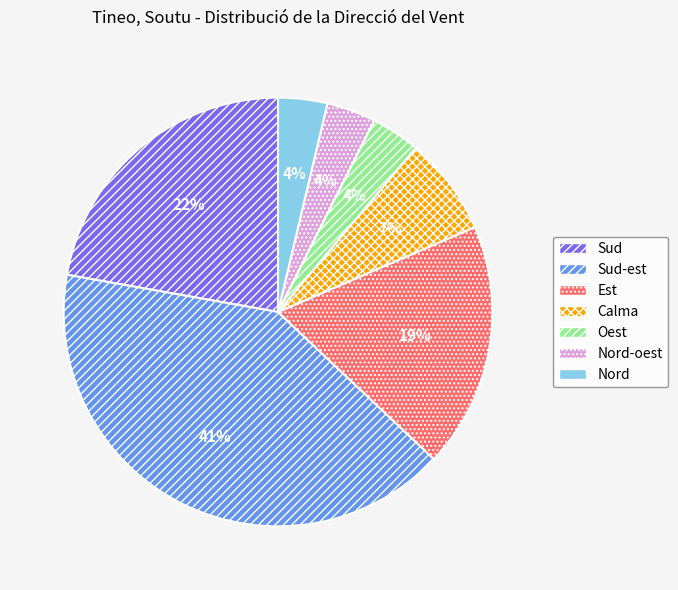

The Sud slice represents 22% of the pie. True or false?

True